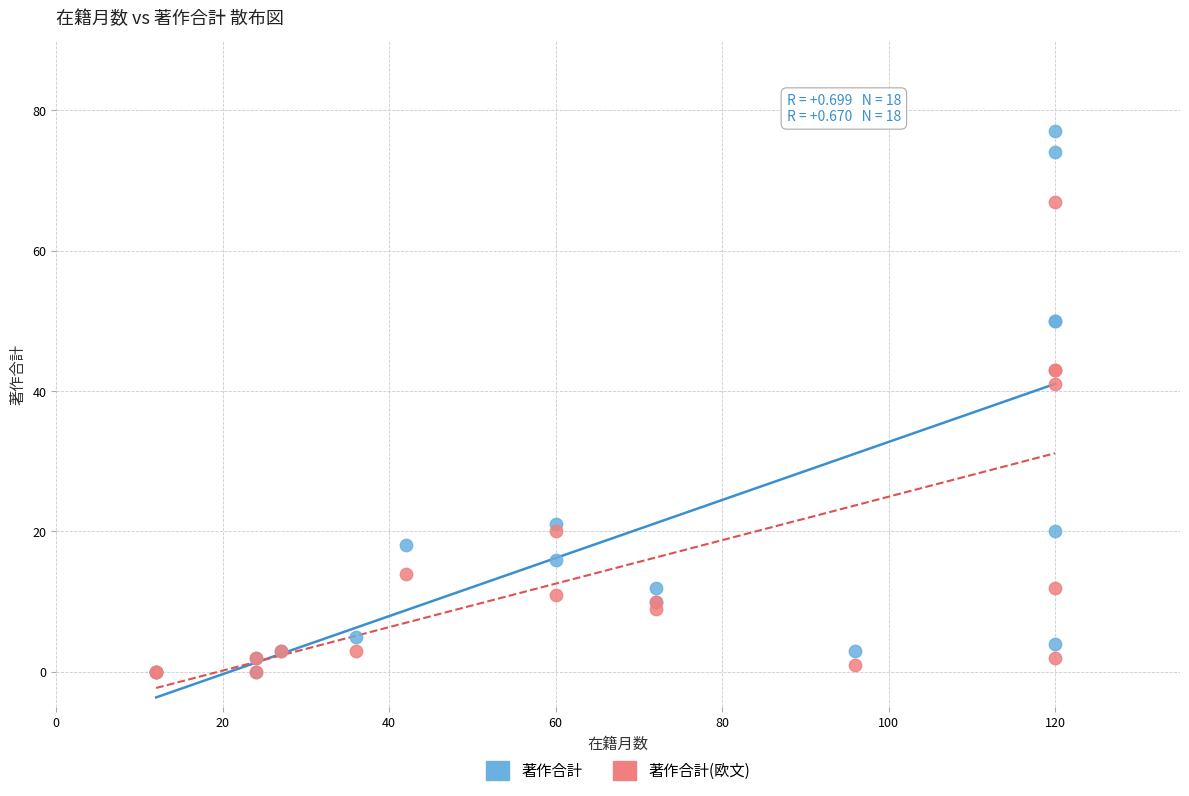

In the 著作合計(欧文) series, what Y value is closest to 33?

41